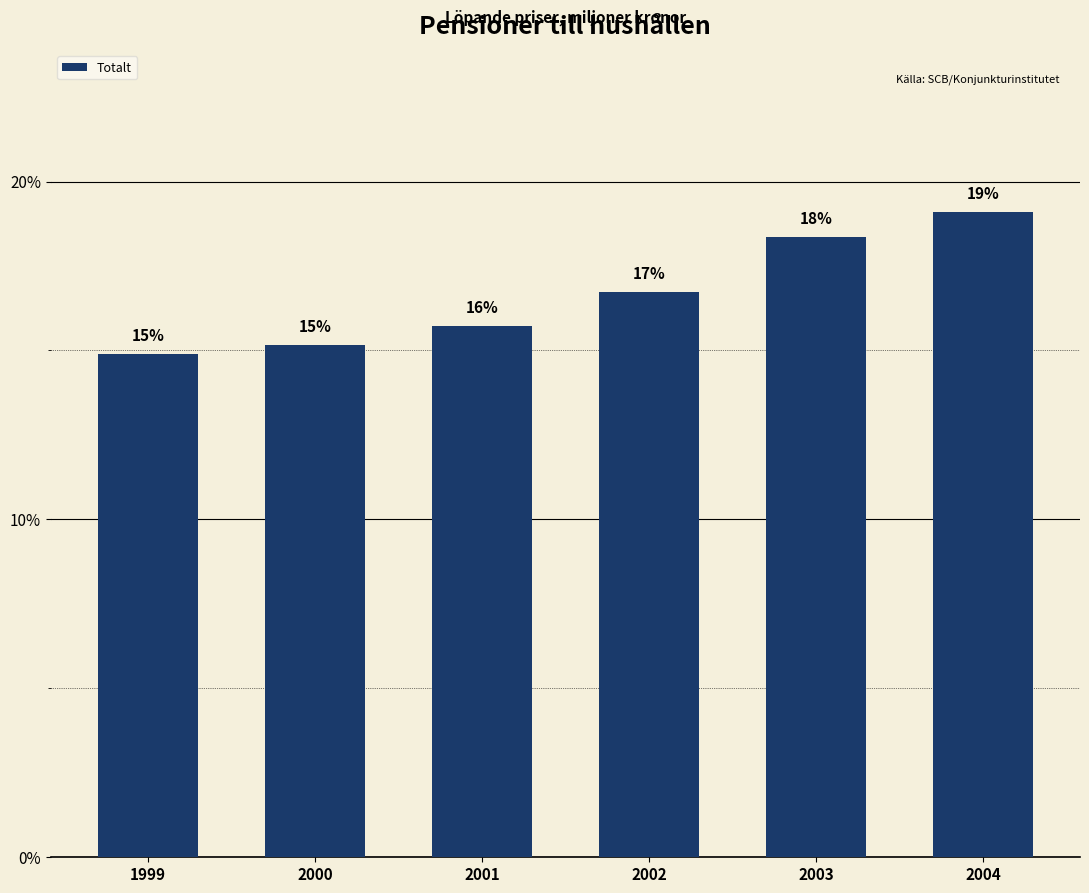

How many bars are there in total?

6